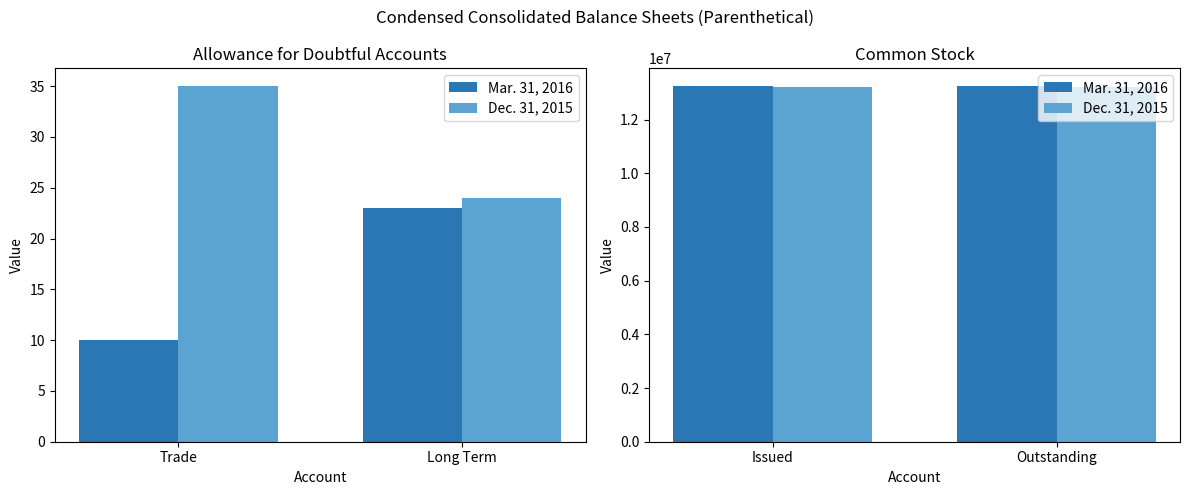

Which label corresponds to the smallest value in the chart?

Issued